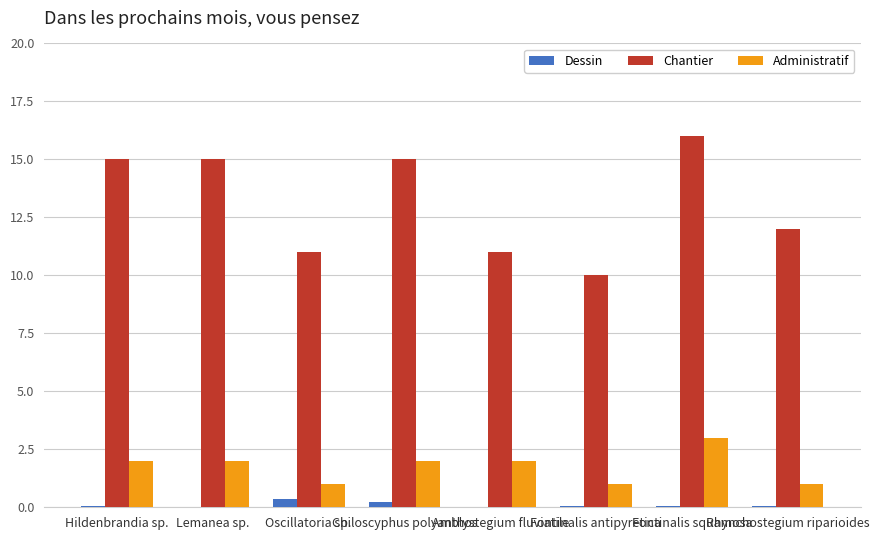

What is the sum of all Administratif values?

14.0